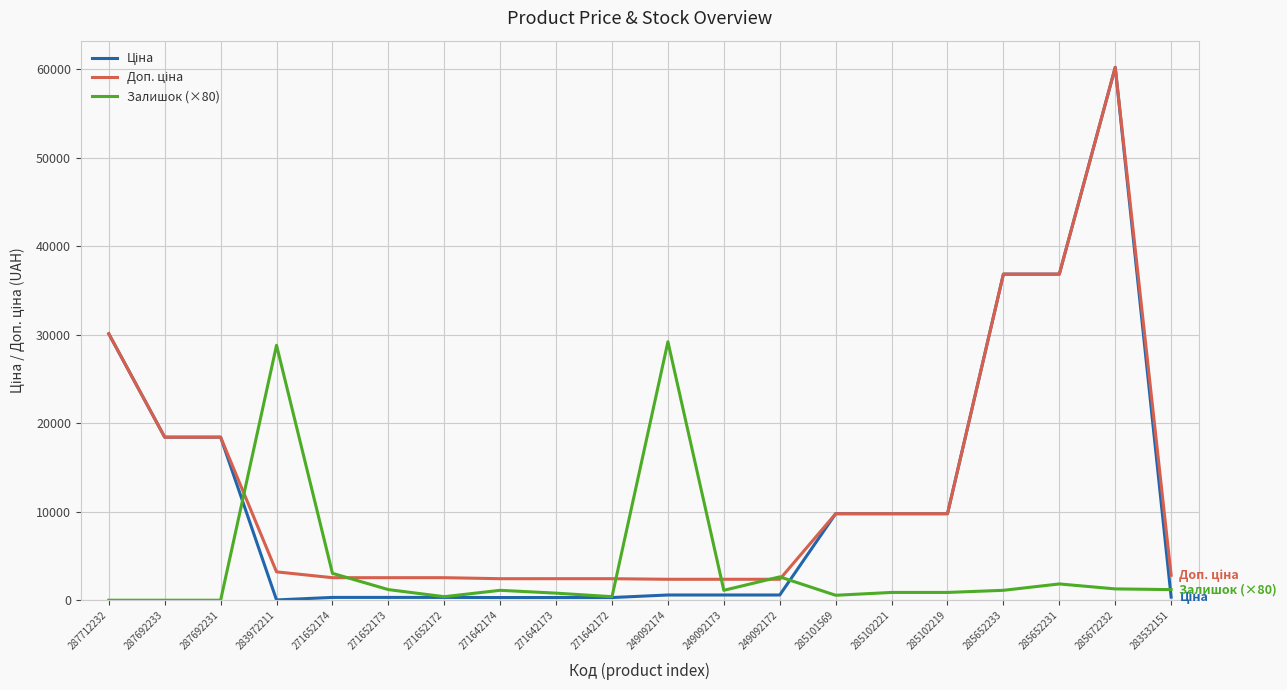

What is the highest value of the Залишок (×80) series?

29200.0